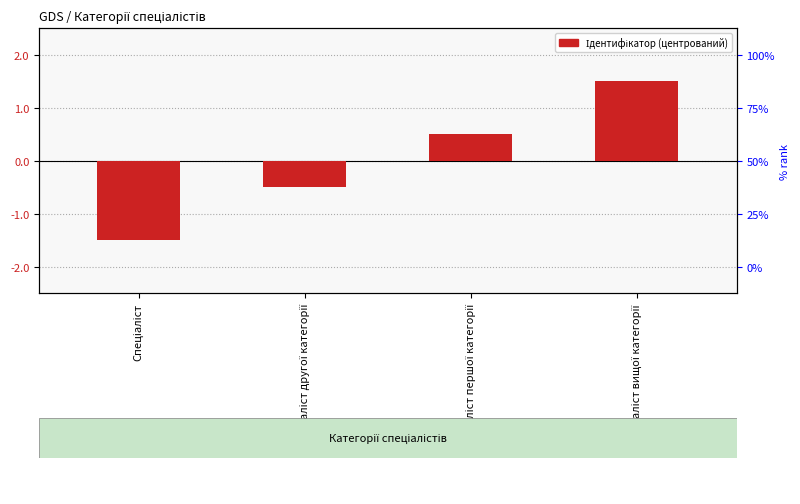

What is the value of the 4th bar from the left?

1.5